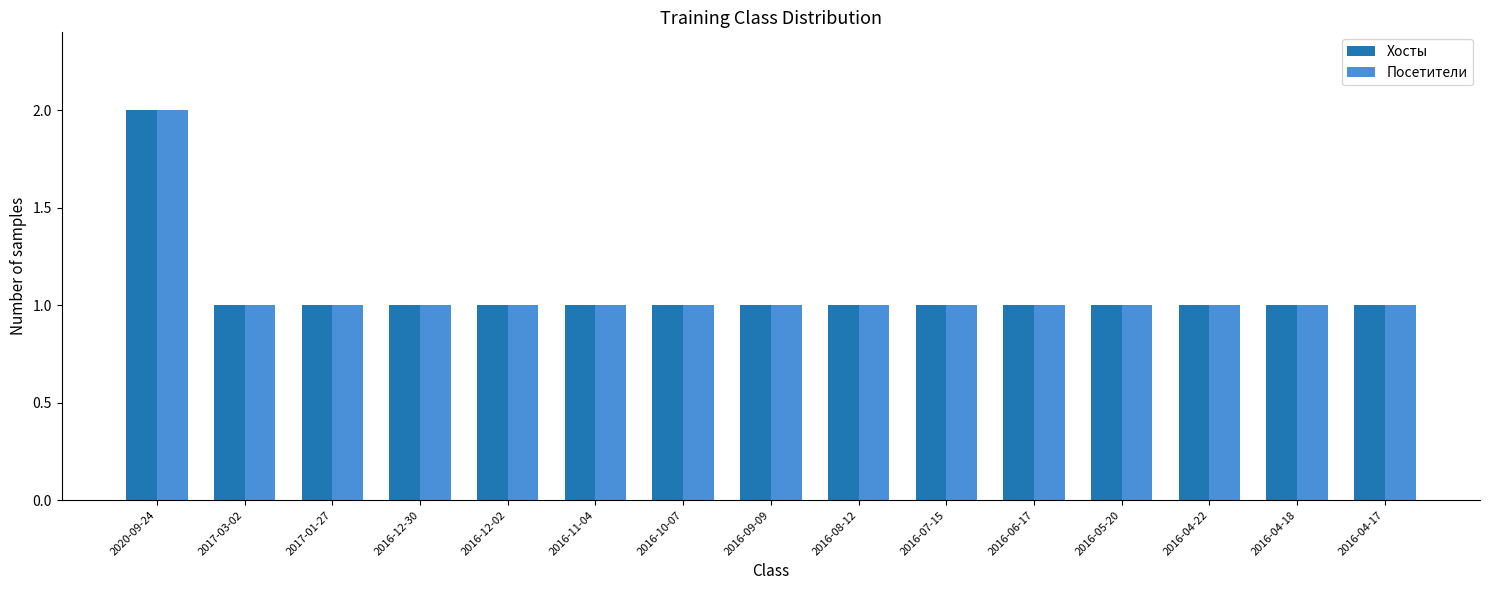

The Посетители series shows 1 at 2016-06-17. True or false?

True